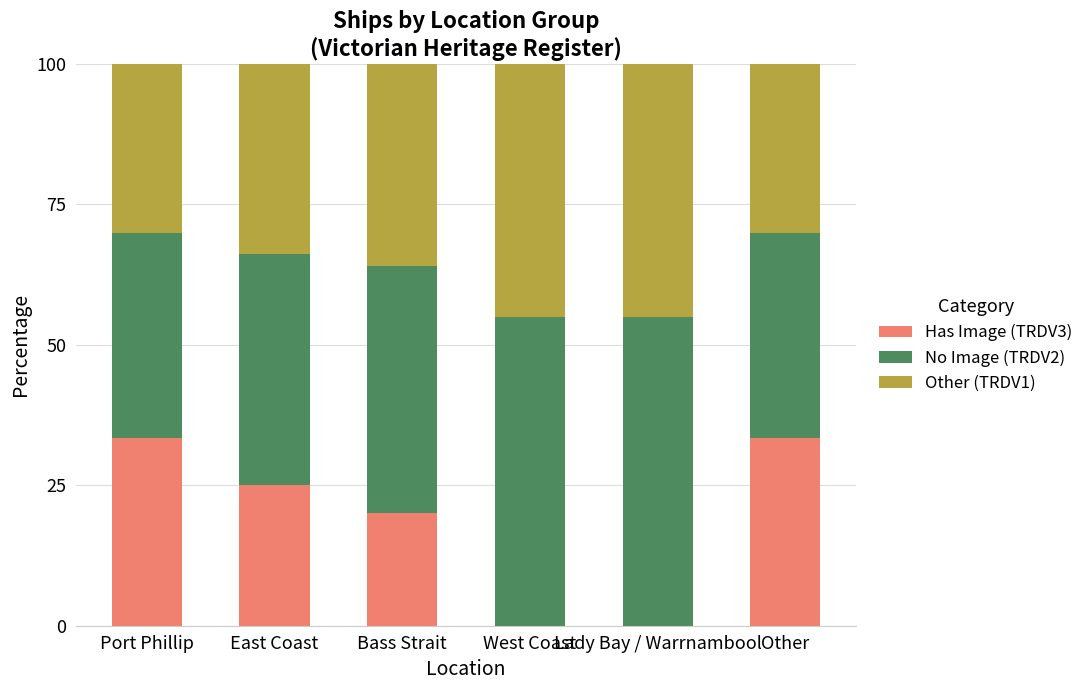

Are the bars grouped side by side (vs. stacked)?

No